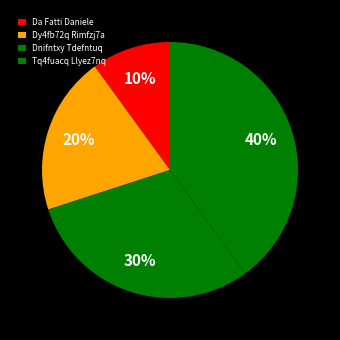

The Da Fatti Daniele slice represents 15% of the pie. True or false?

False